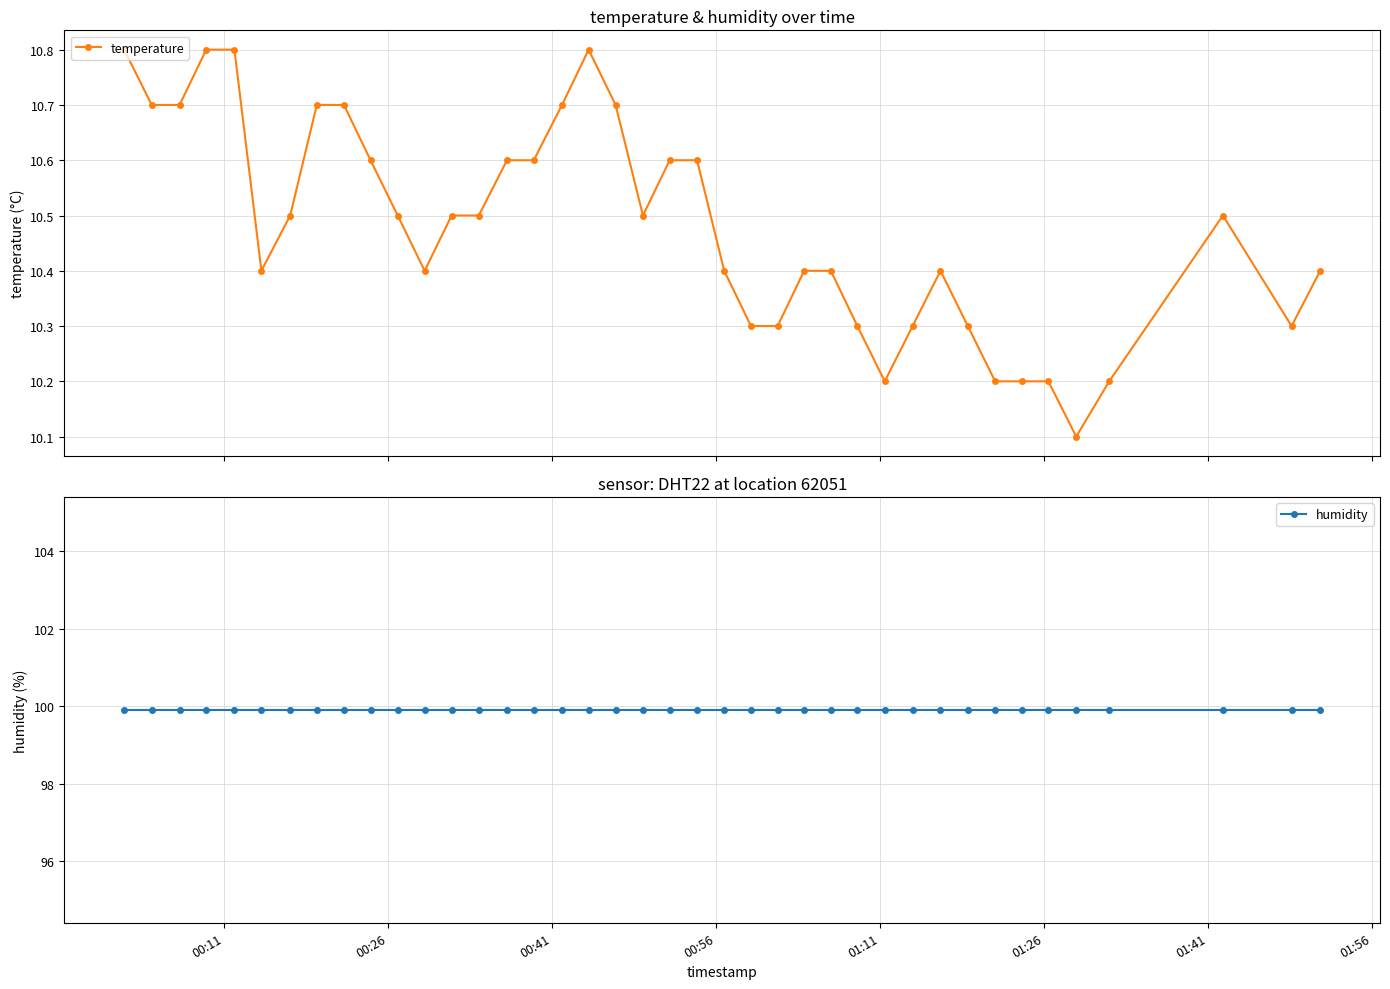

How many lines are shown in the chart?

2